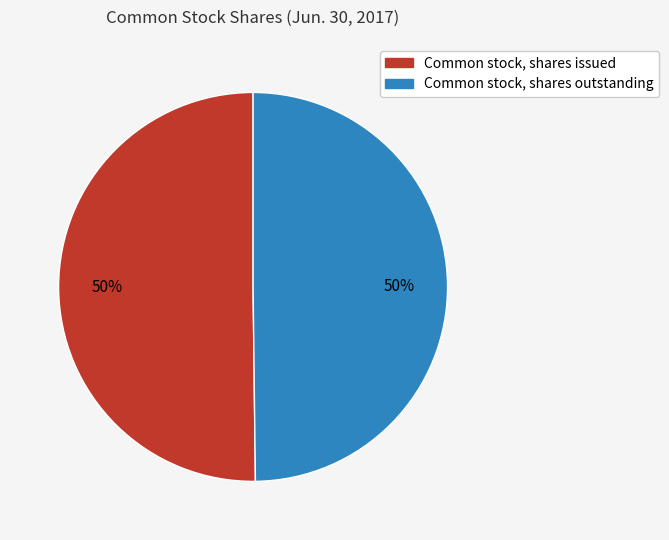

Is the sum of Common stock, shares issued and Common stock, shares outstanding greater than half?

Yes